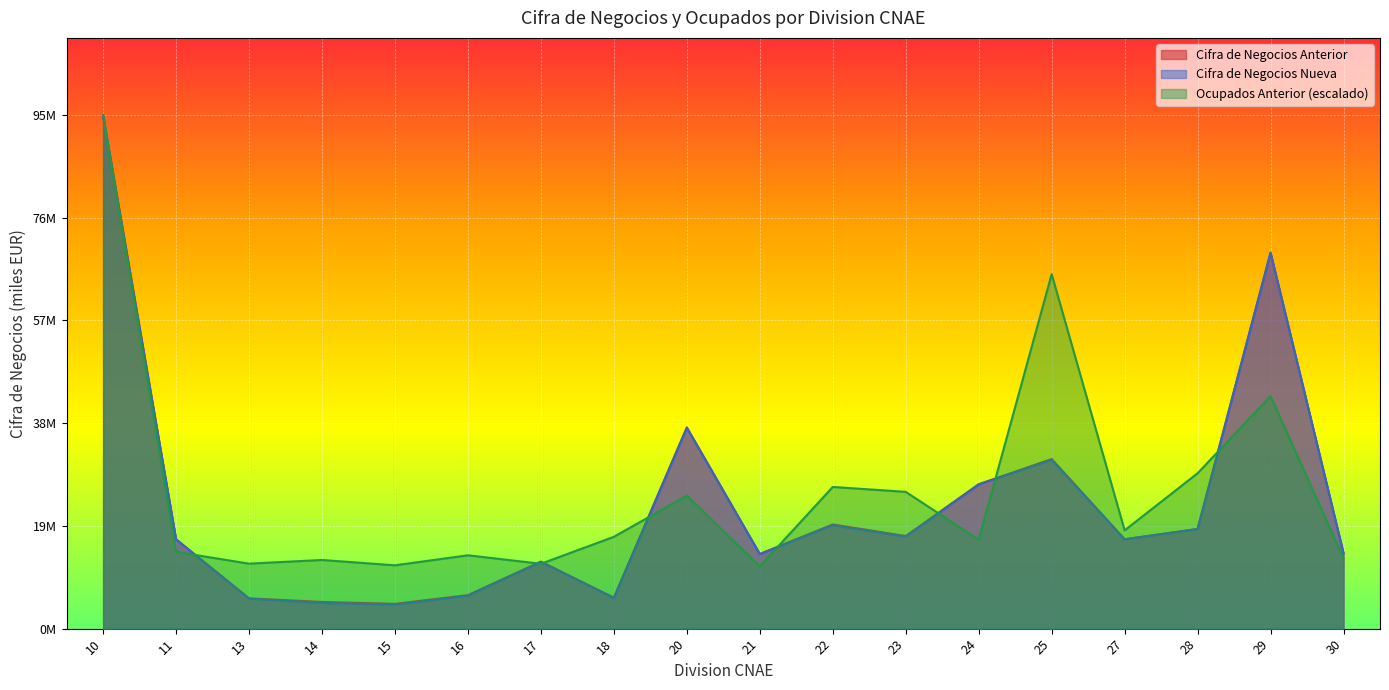

Between 10 and 20, which is larger?

10